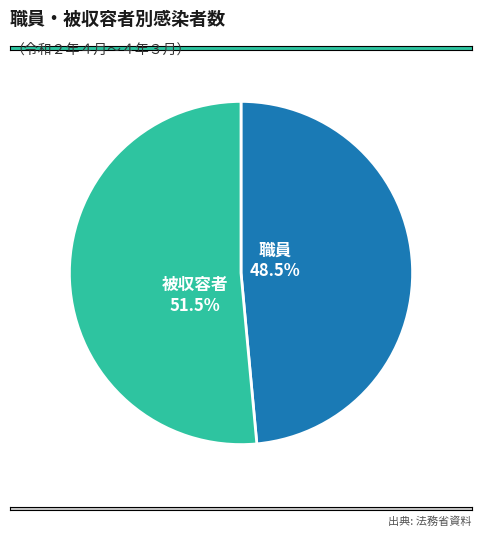

To the nearest percent, what is the average slice percentage?

50%